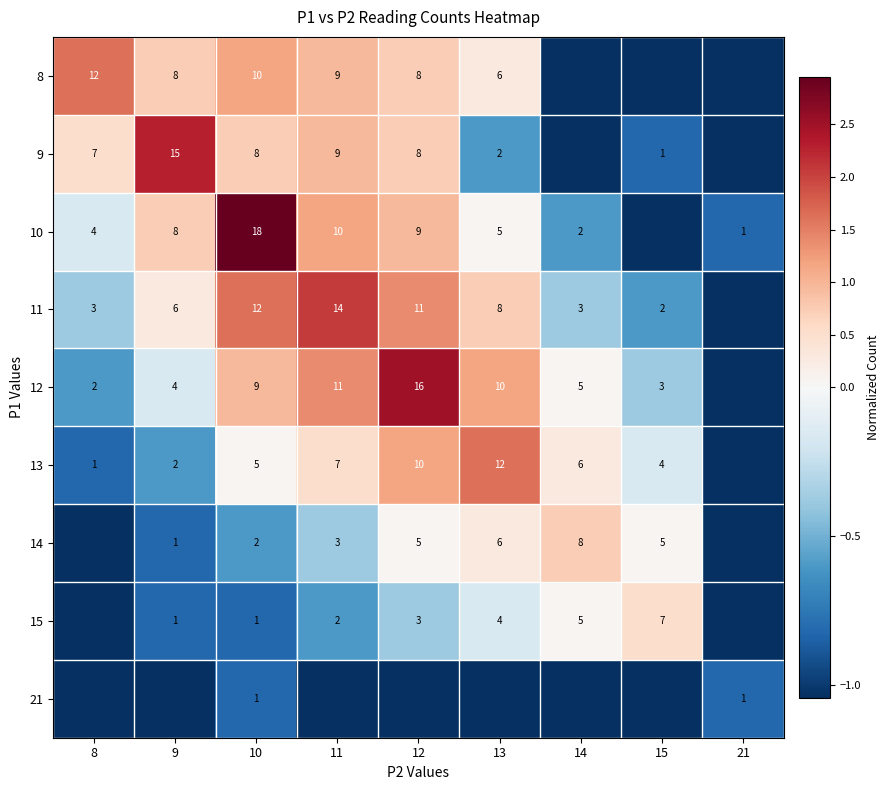

At which label does 9 reach its peak?

9